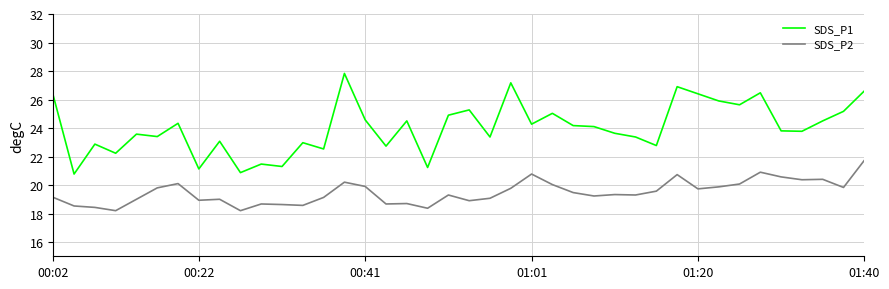

What is the maximum value shown in the chart?

27.8